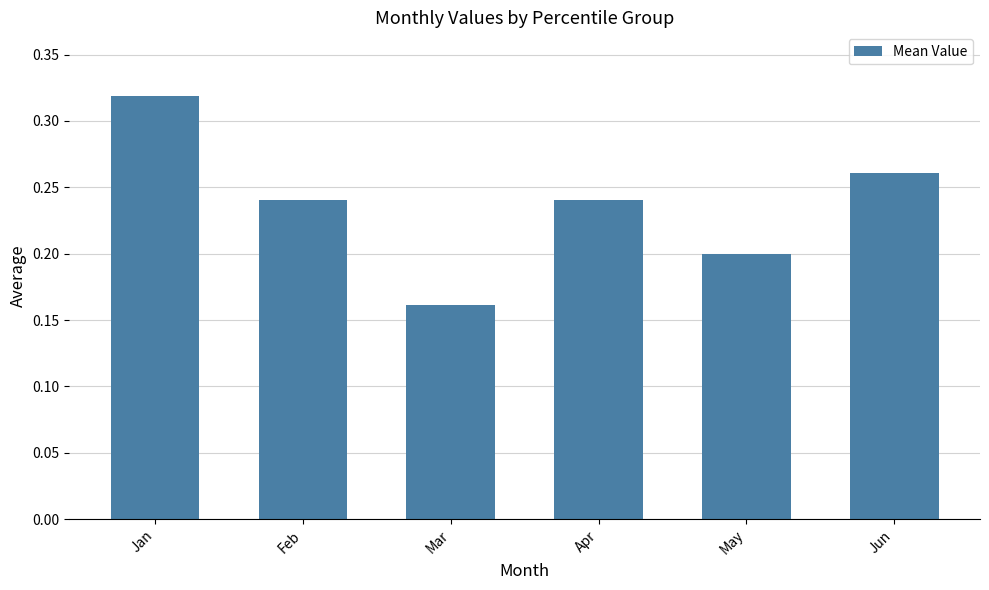

Which has a higher value, Feb or Jan?

Jan